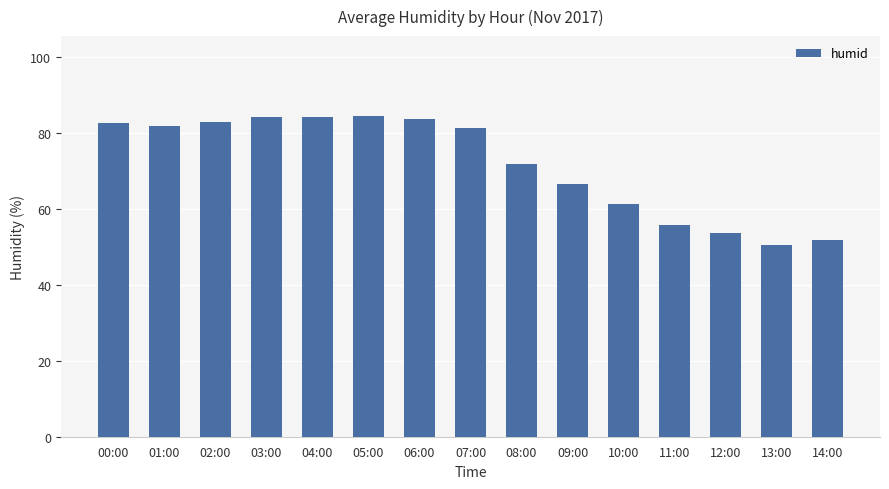

Approximately how many times larger is the value at 11:00 compared to 08:00?

0.8